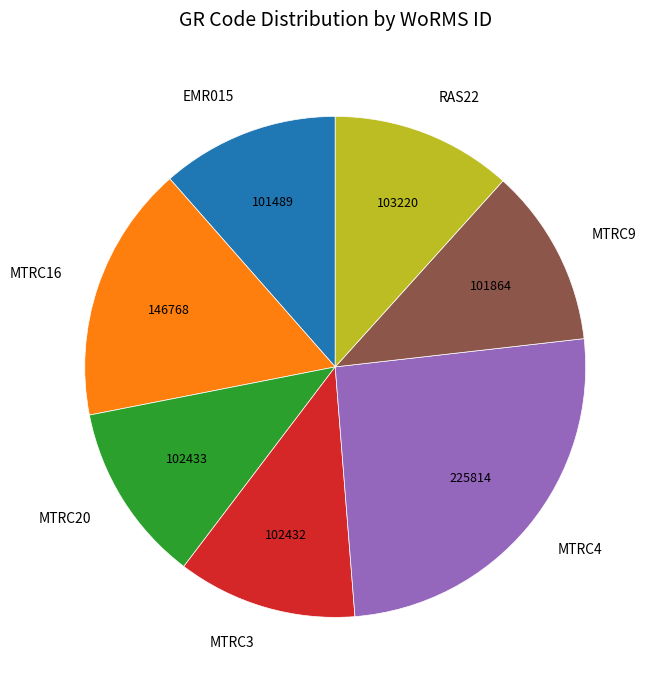

Is there any slice that represents more than half of the pie?

No